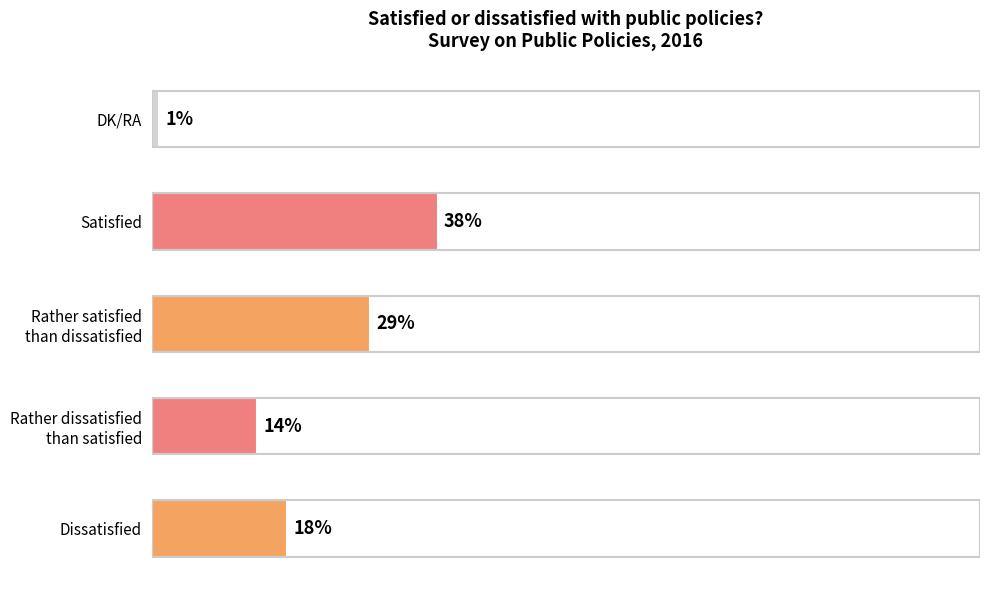

Does the chart contain any negative values?

No